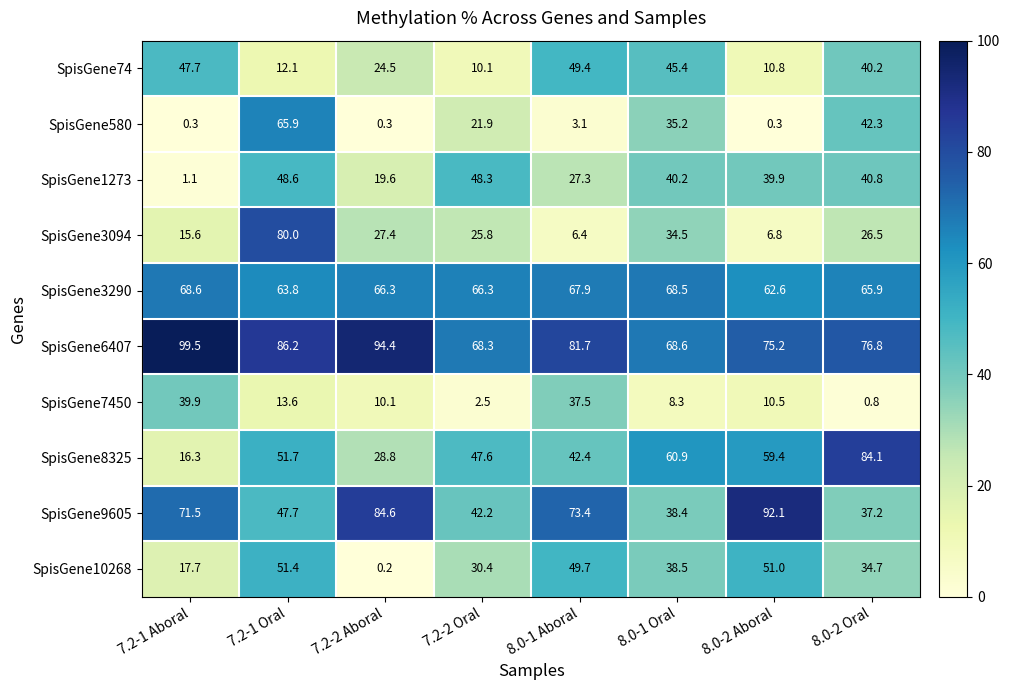

Where does the SpisGene6407 series first go above 81?

7.2-1 Aboral